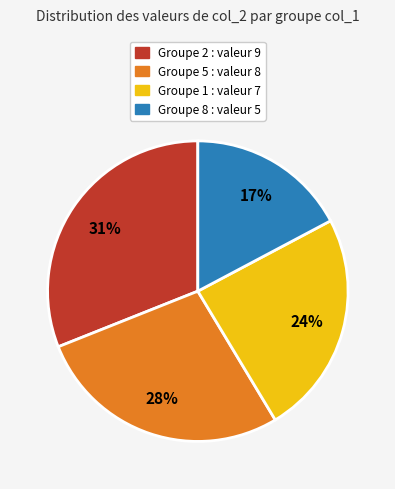

Is there any slice that represents more than half of the pie?

No